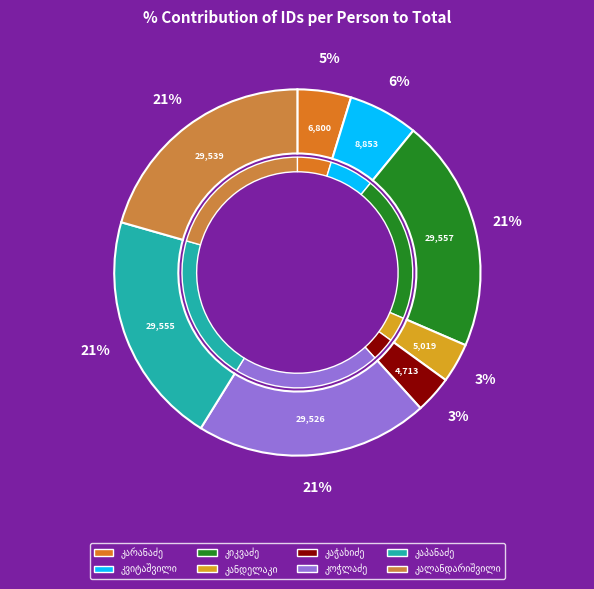

To the nearest percent, what is the difference between the დავით მაქსიმეს ძე კანდელაკი and იოსებ გიორგის ძე კარანაძე slice percentages?

1%